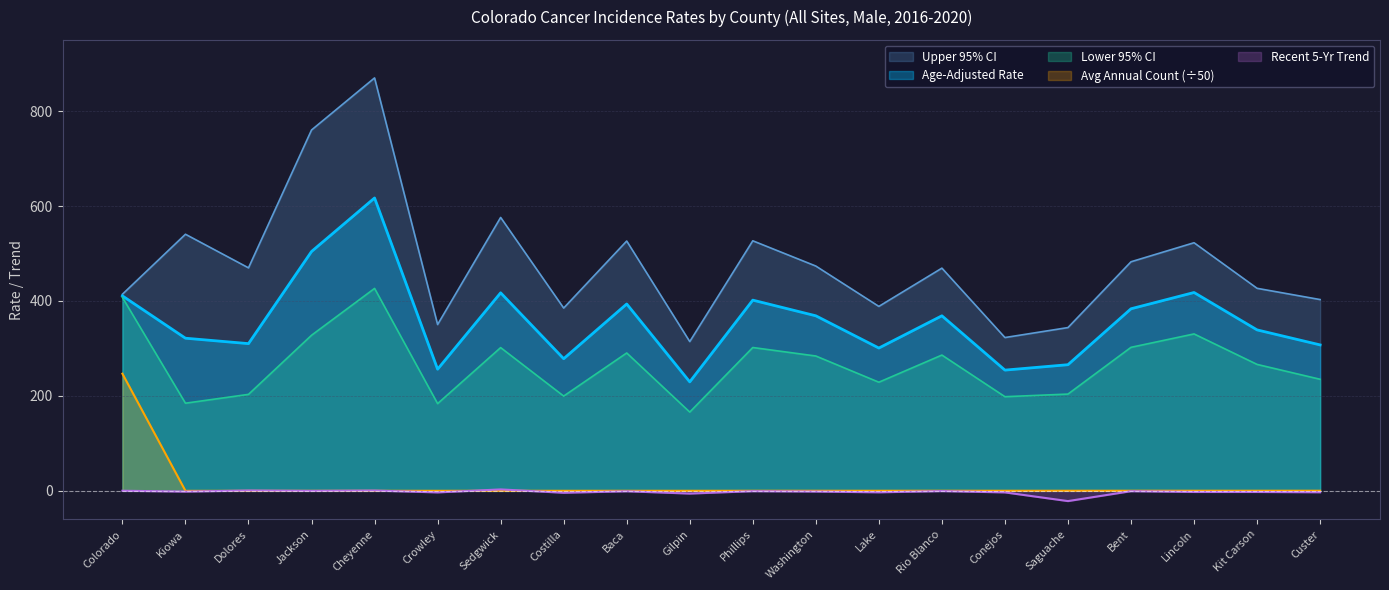

The value of Age-Adjusted Rate at Phillips is 401.8. True or false?

True